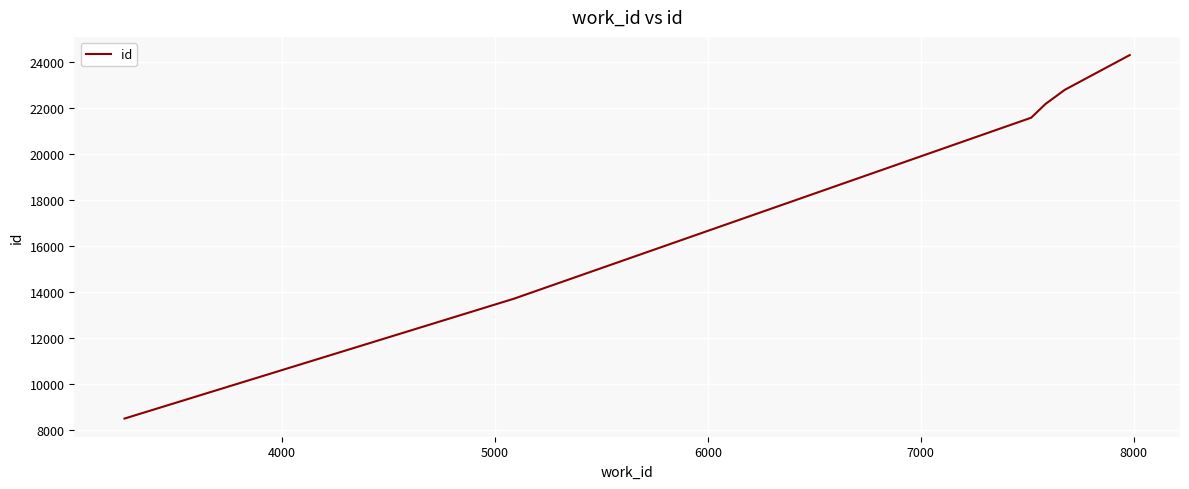

What is the minimum value shown in the chart?

8517